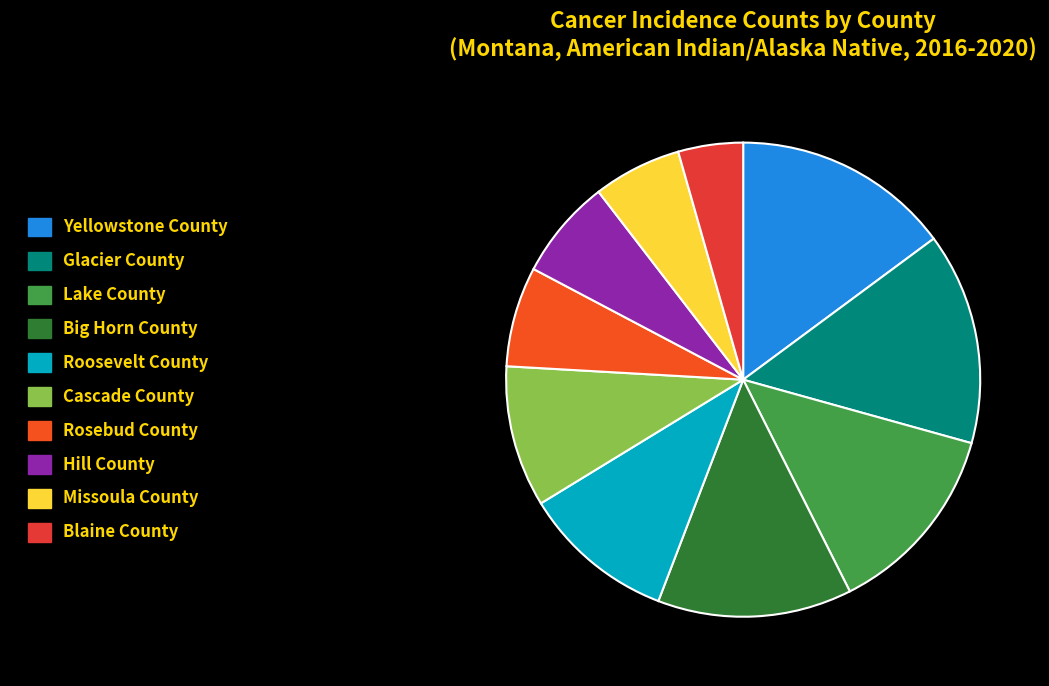

Rank the categories by value from highest to lowest.

Yellowstone County, Glacier County, Lake County, Big Horn County, Roosevelt County, Cascade County, Rosebud County, Hill County, Missoula County, Blaine County